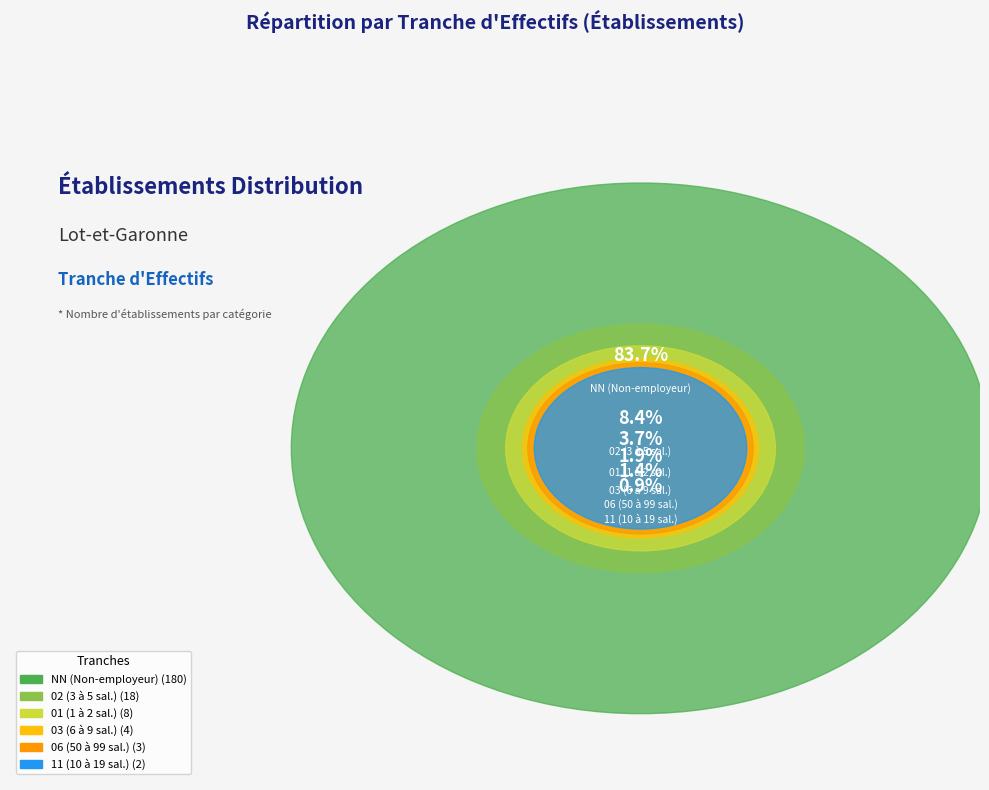

Rank the categories by value from lowest to highest.

11, 06, 03, 01, 02, NN